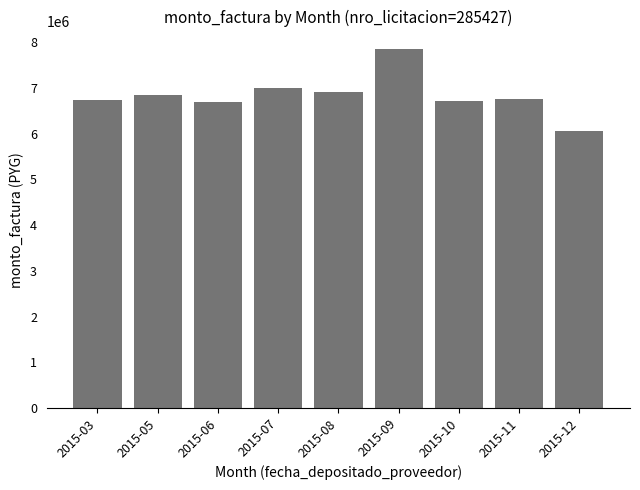

What is the ratio of the value at 2015-06 to the value at 2015-11?

1.0